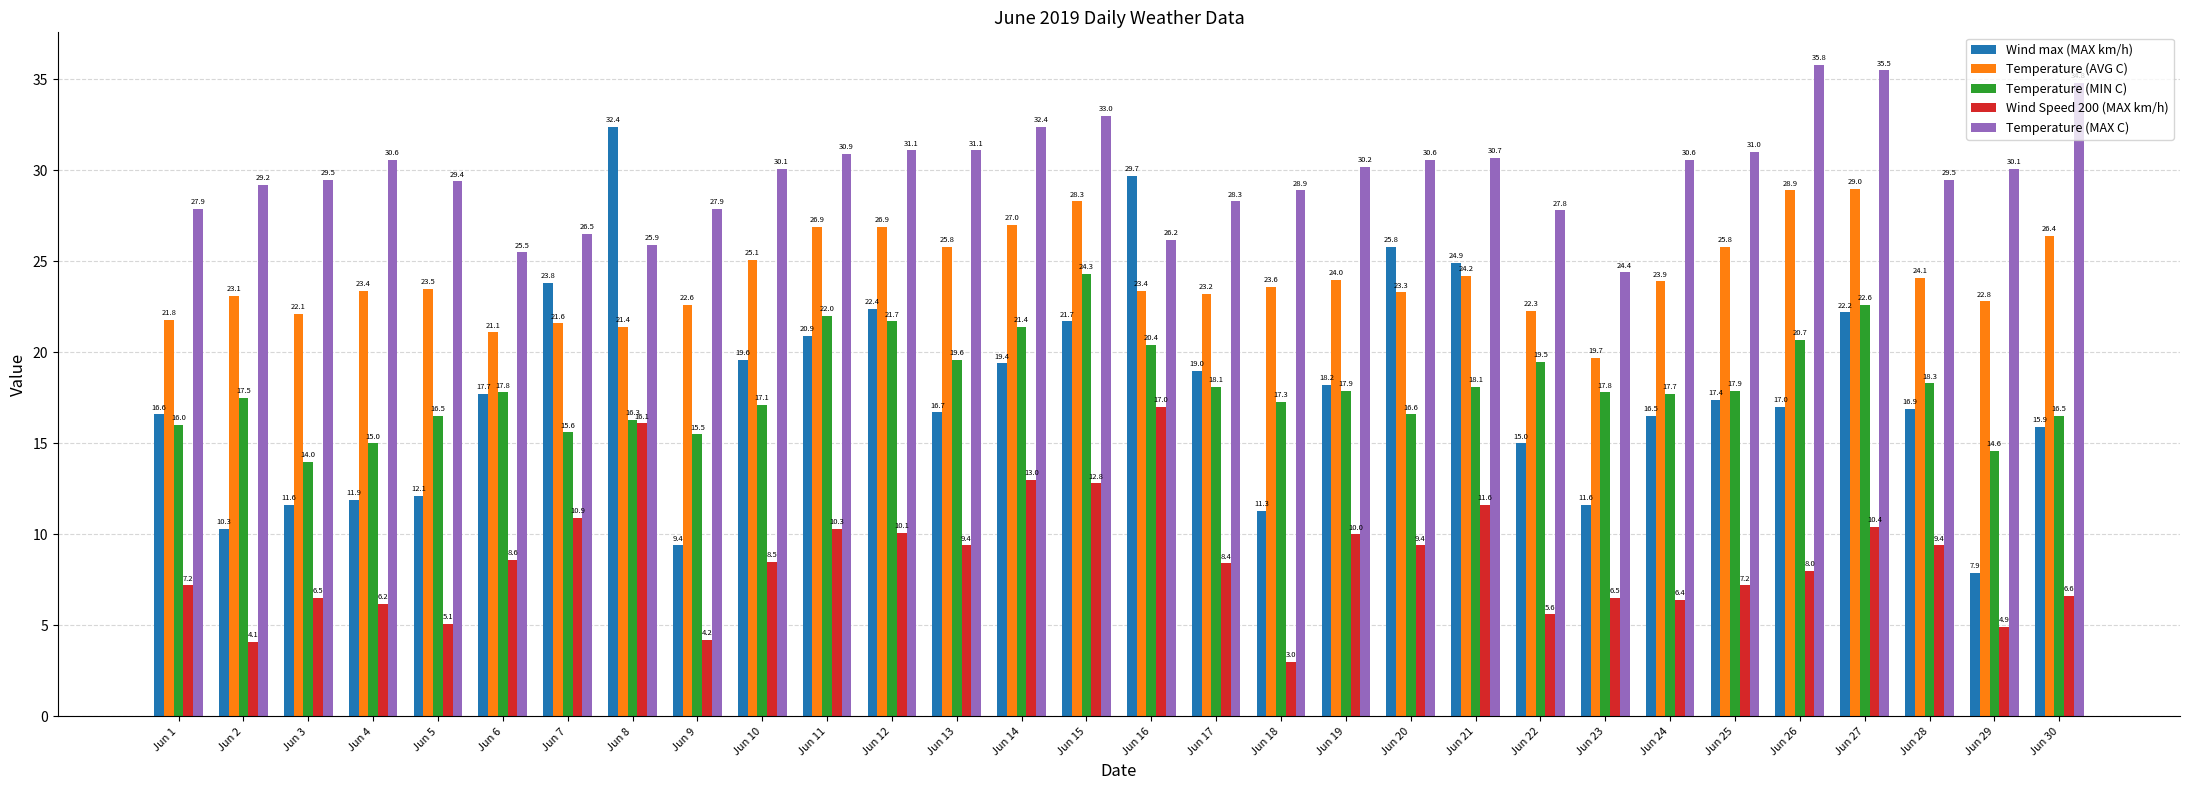

Where does the Temperature (MAX C) series first go above 30?

Jun 4